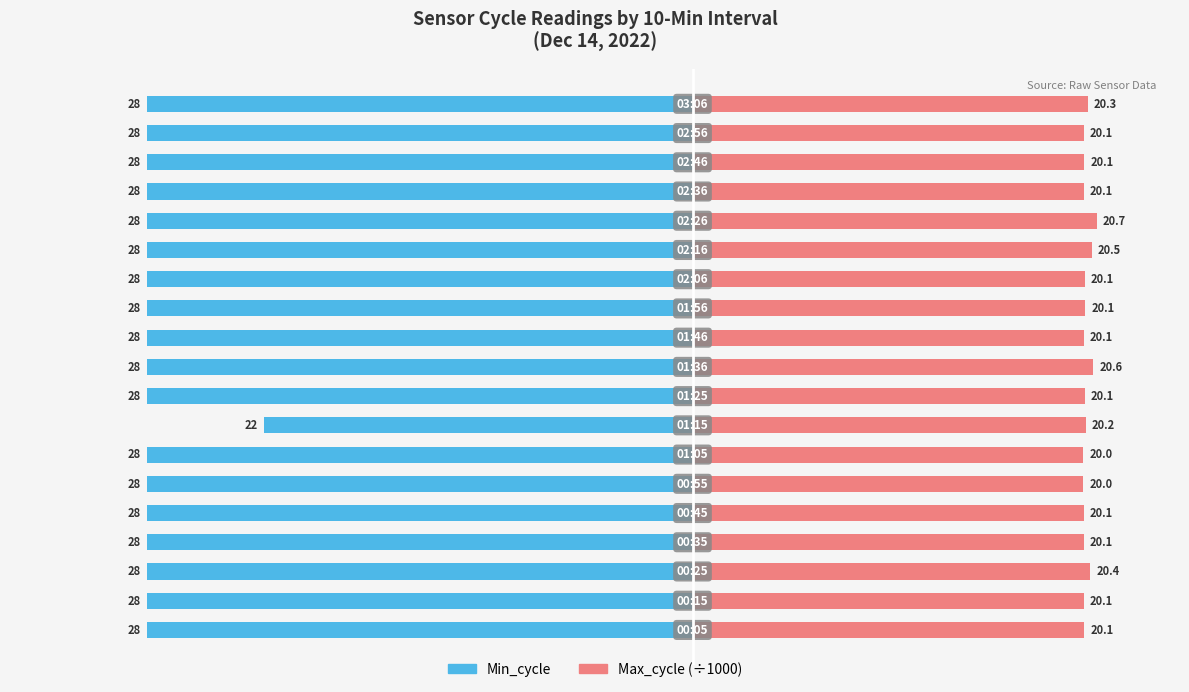

Reading left to right, extract all data points from this chart.

Min_cycle: 0=-28.0	1=-28.0	2=-28.0	3=-28.0	4=-28.0	5=-28.0	6=-28.0	7=-22.0	8=-28.0	9=-28.0	10=-28.0	11=-28.0	12=-28.0	13=-28.0	14=-28.0	15=-28.0	16=-28.0	17=-28.0	18=-28.0
Max_cycle (÷1000): 0=20.1	1=20.1	2=20.4	3=20.1	4=20.1	5=20.0	6=20.0	7=20.2	8=20.1	9=20.6	10=20.1	11=20.1	12=20.1	13=20.5	14=20.7	15=20.1	16=20.1	17=20.1	18=20.3